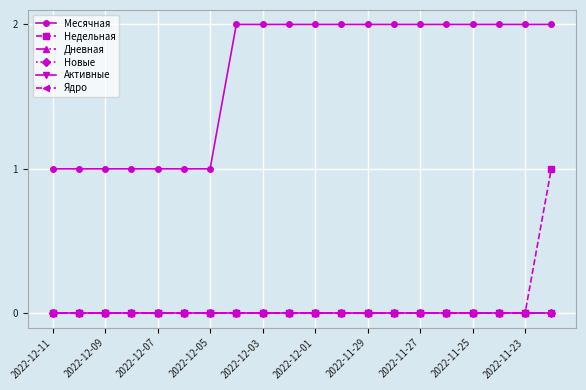

Is this an area chart (filled region under the line)?

No